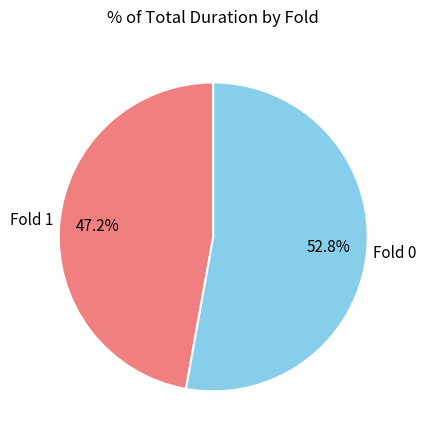

What is the majority slice?

Fold 0